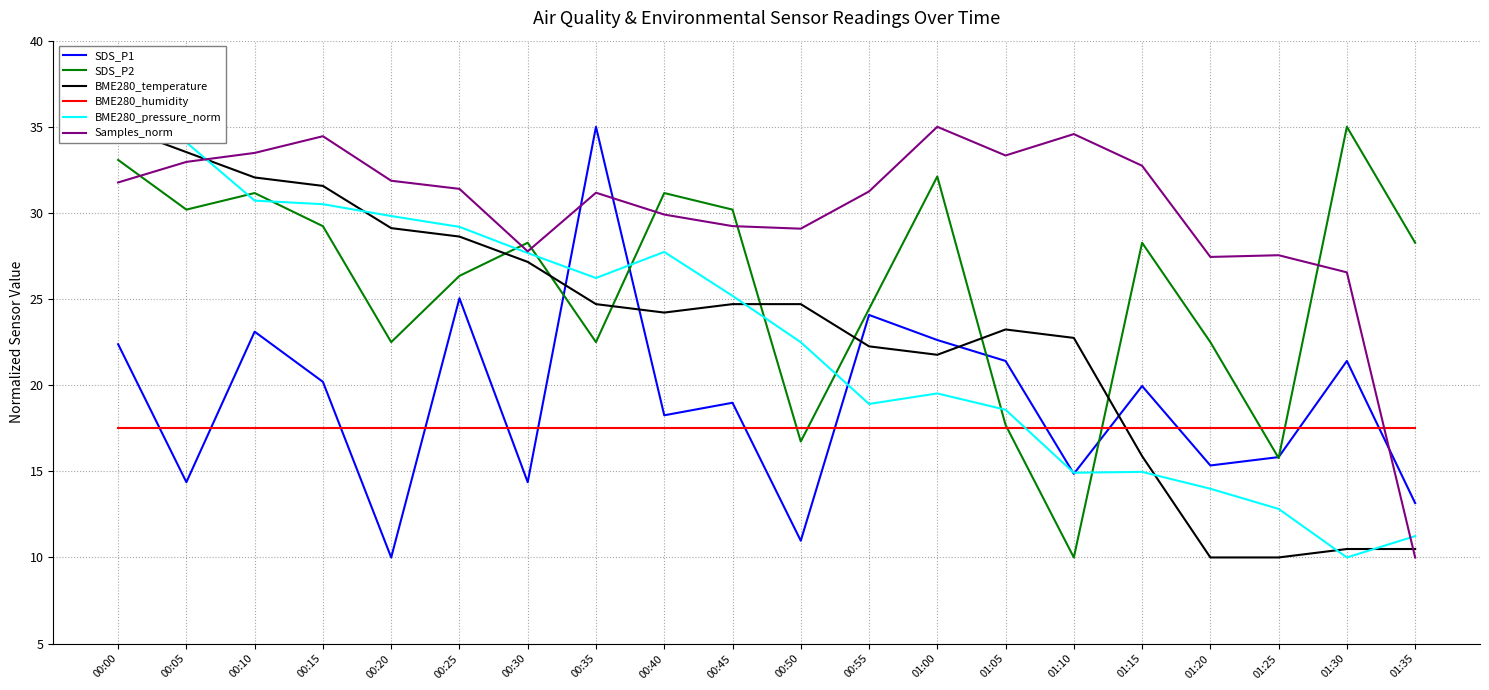

Which category has the lowest value across all series?

00:20